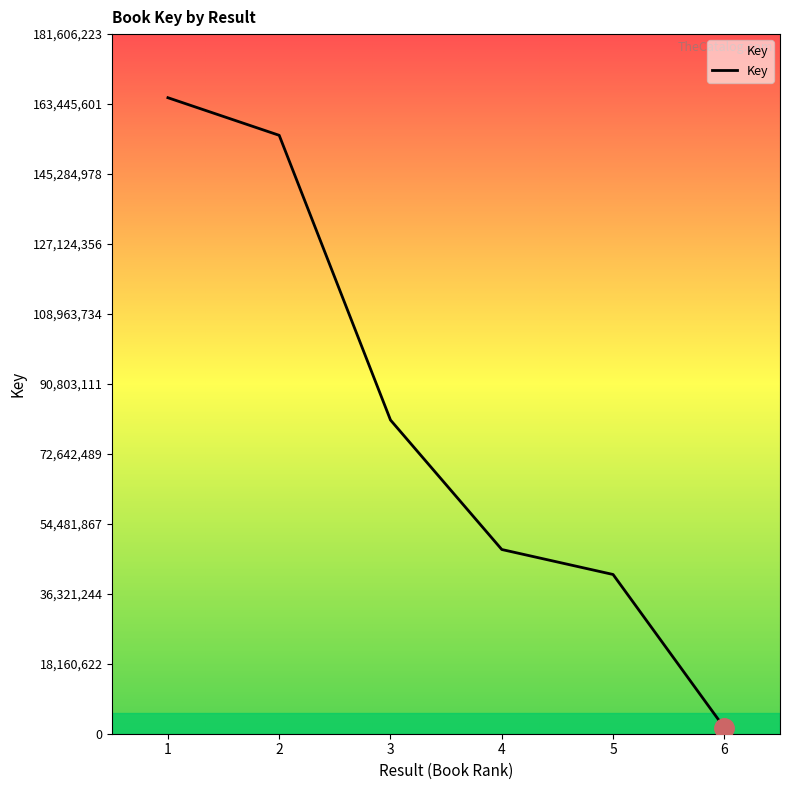

What is the change in value from 4 to 5?

-6483147